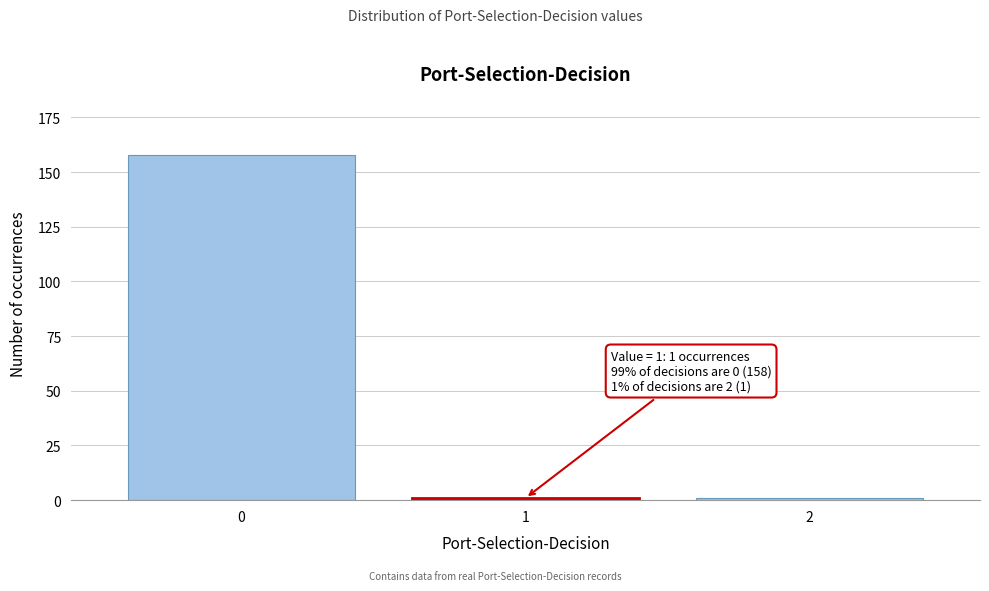

Reading right to left, extract all data points from this chart.

1	1	158